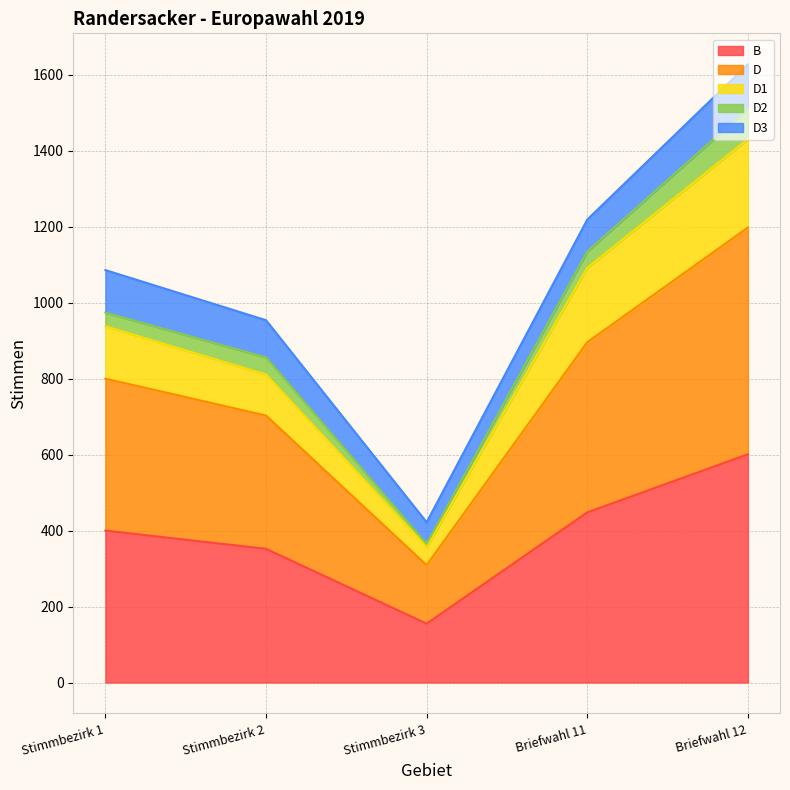

At which label does B reach its peak?

Briefwahl 12